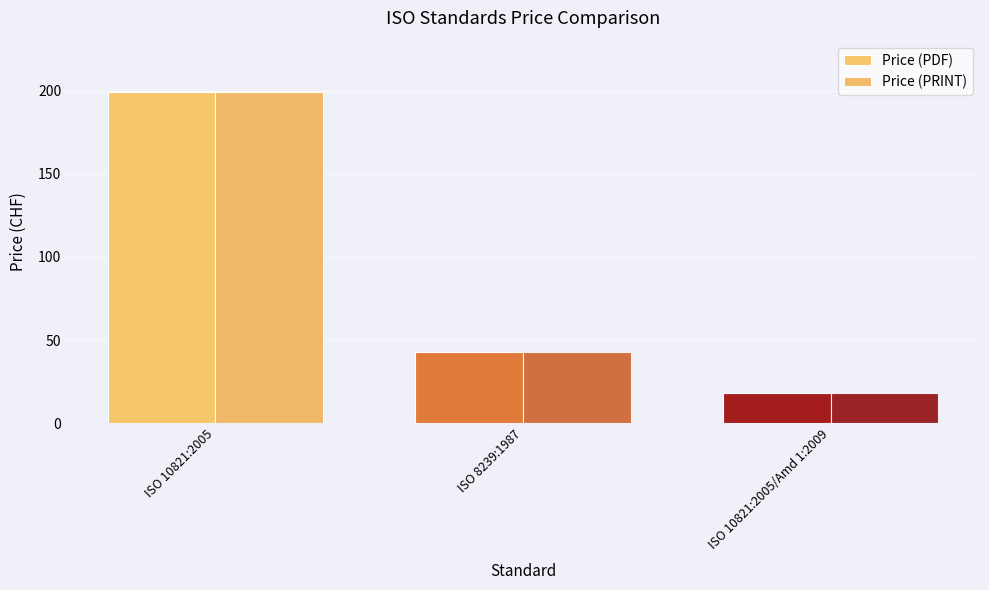

What is the value of the Price (PRINT) bar at the 3rd from the left?

18